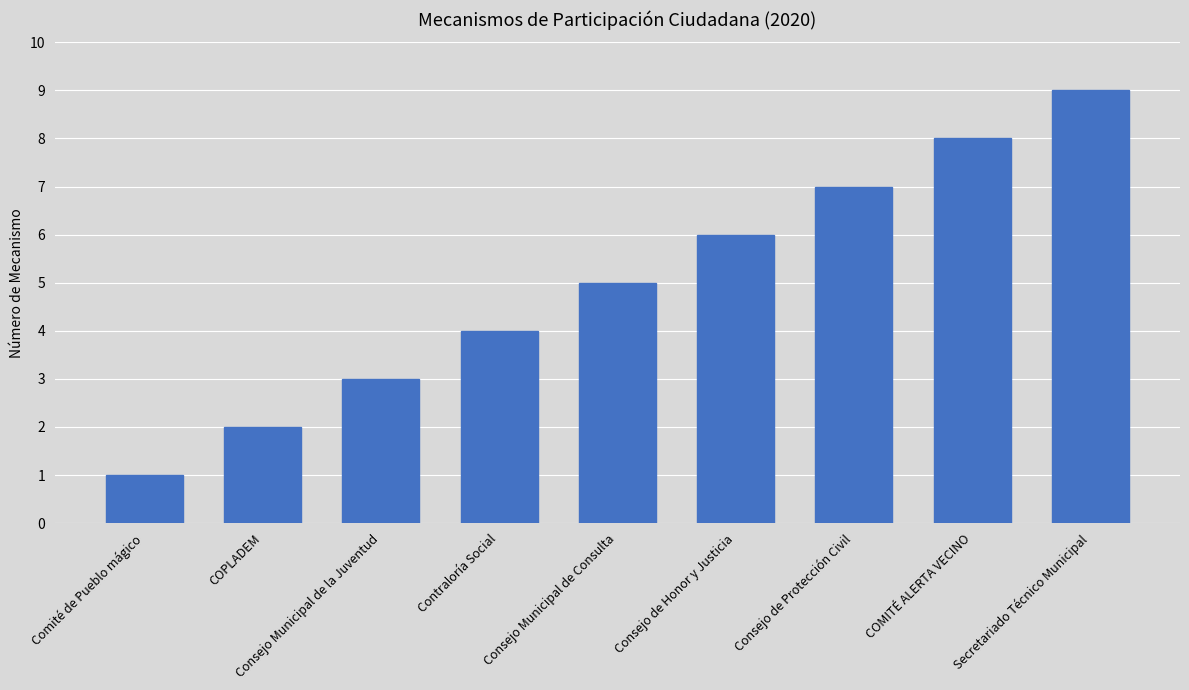

Rank the categories by value from highest to lowest.

Secretariado Técnico Municipal, COMITÉ ALERTA VECINO, Consejo de Protección Civil, Consejo de Honor y Justicia, Consejo Municipal de Consulta, Contraloría Social, Consejo Municipal de la Juventud, COPLADEM, Comité de Pueblo mágico